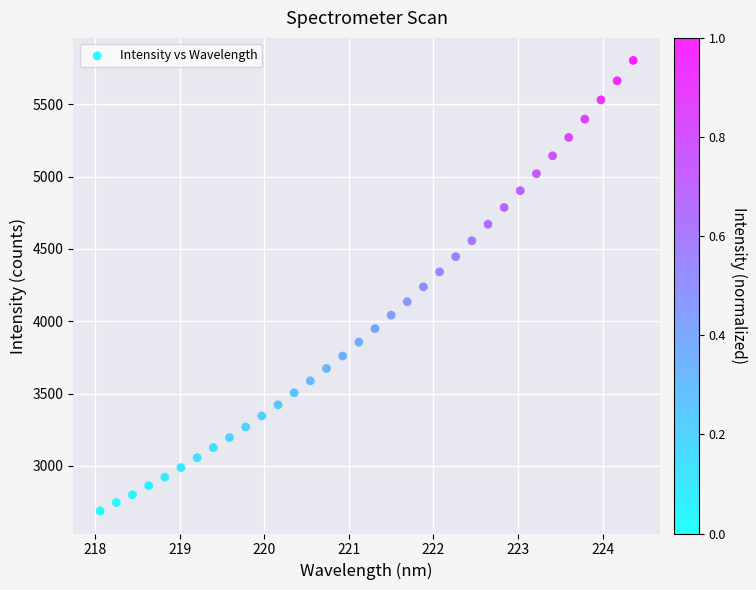

What is the range of Y values (max minus min)?

3117.4